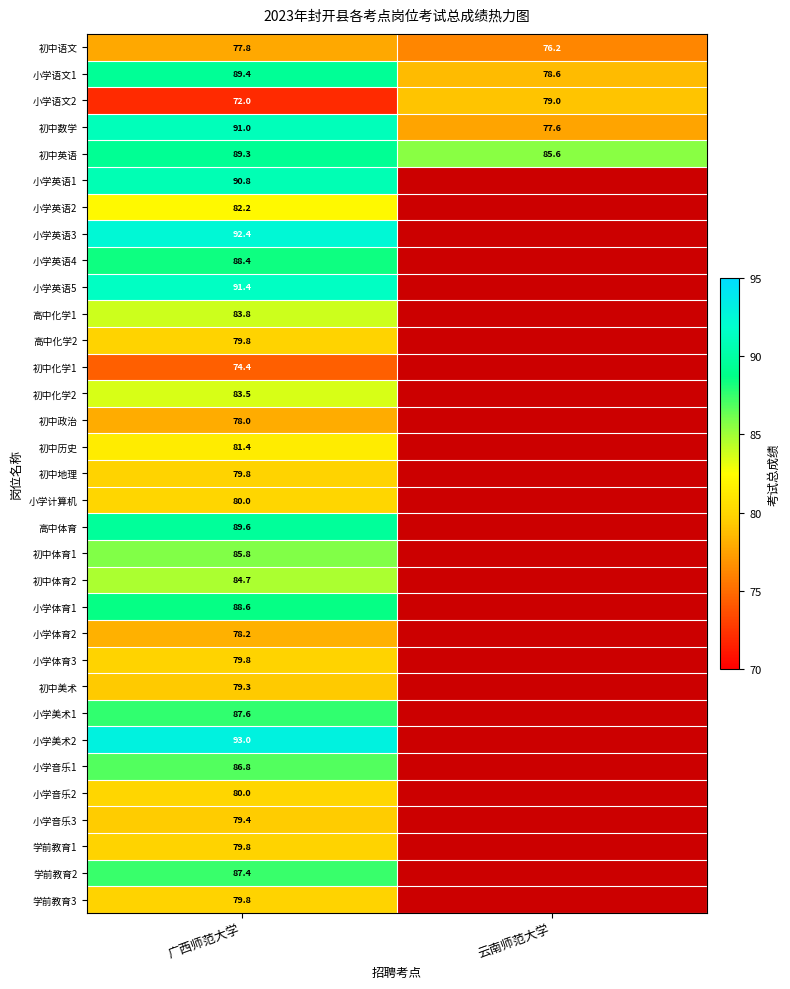

At how many categories does at least one series exceed 91?

1